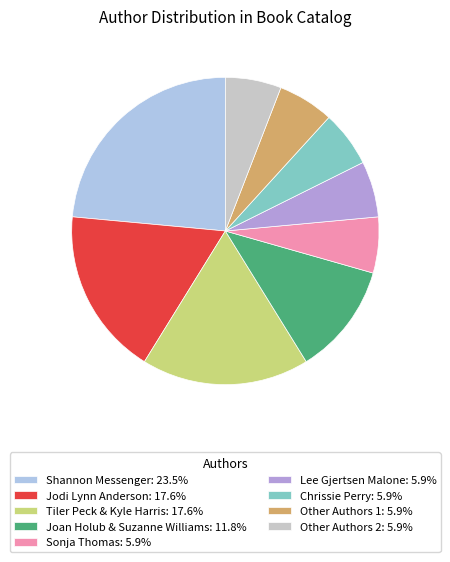

Is there a majority slice in this chart?

No